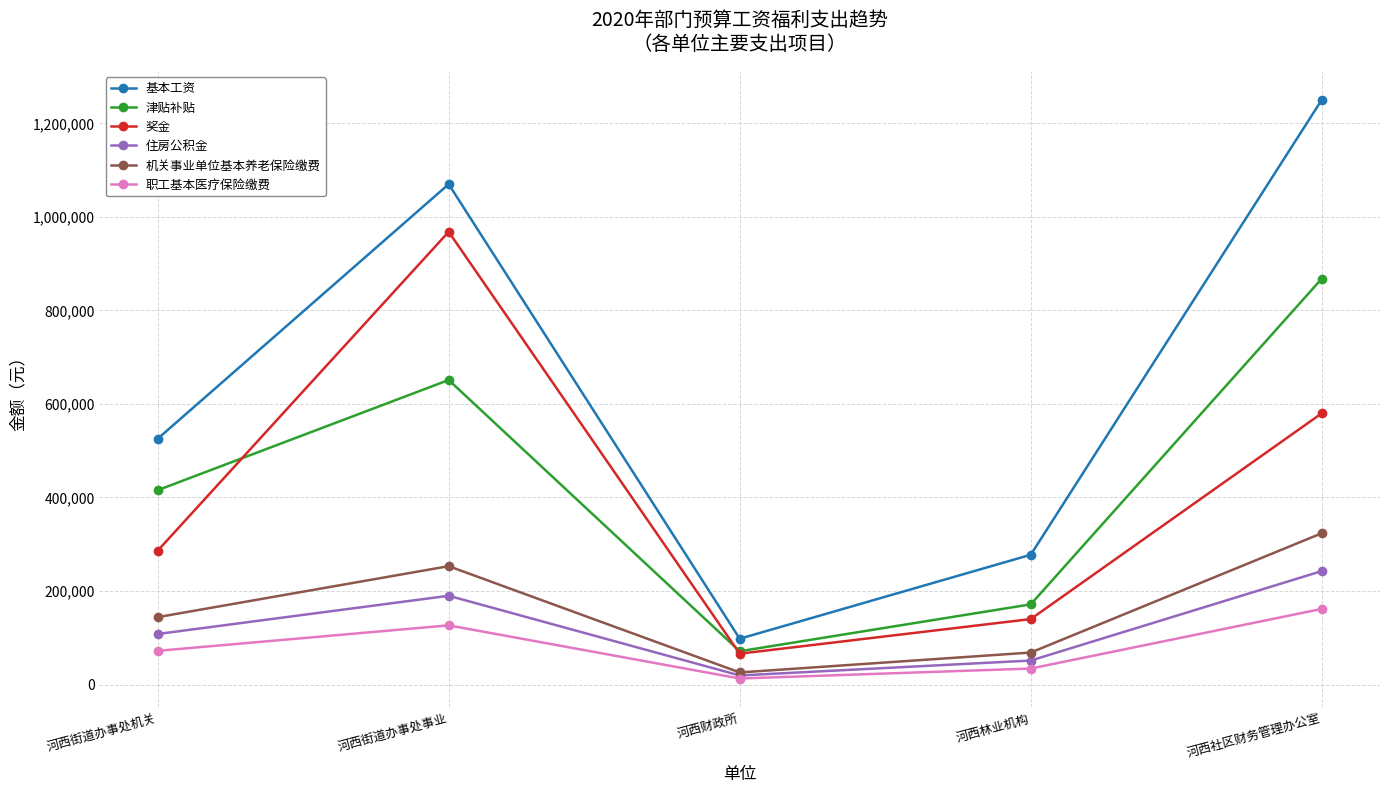

How many data points in 职工基本医疗保险缴费 are above 72037?

3